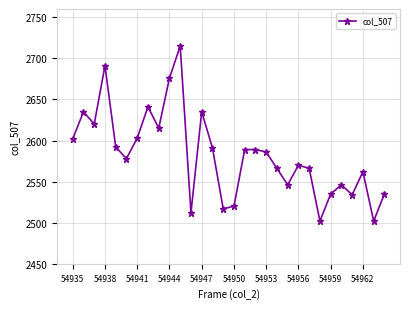

True or false: there are more than 1 points higher than both neighbors.

True